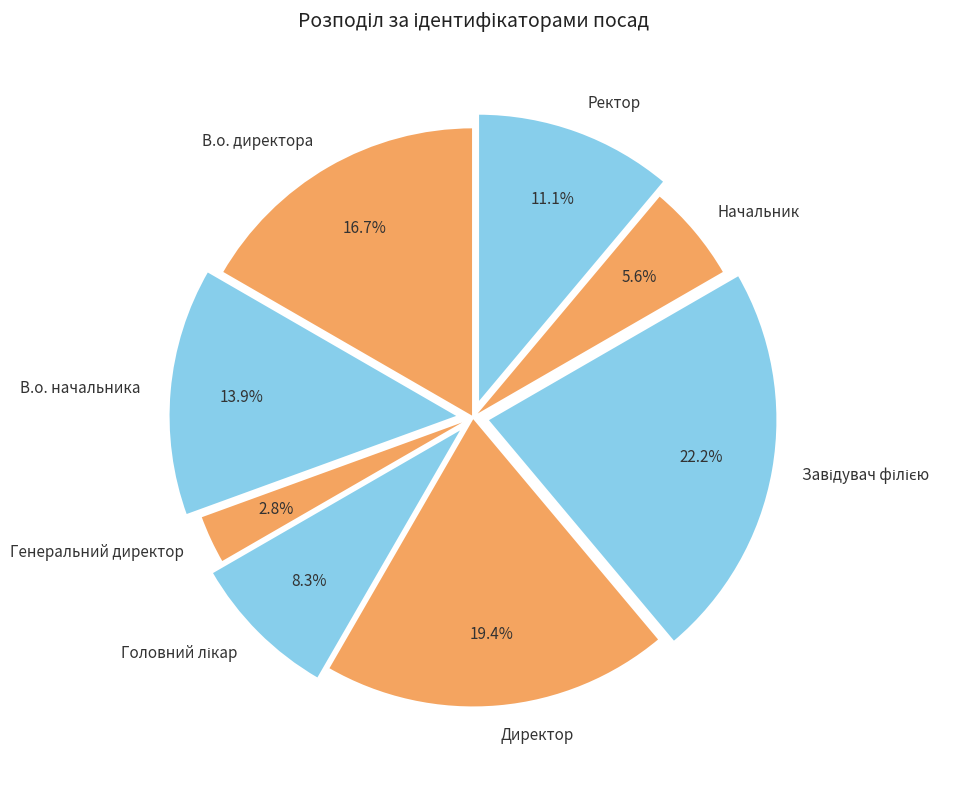

Is it true that Ректор is 3% of the pie?

False